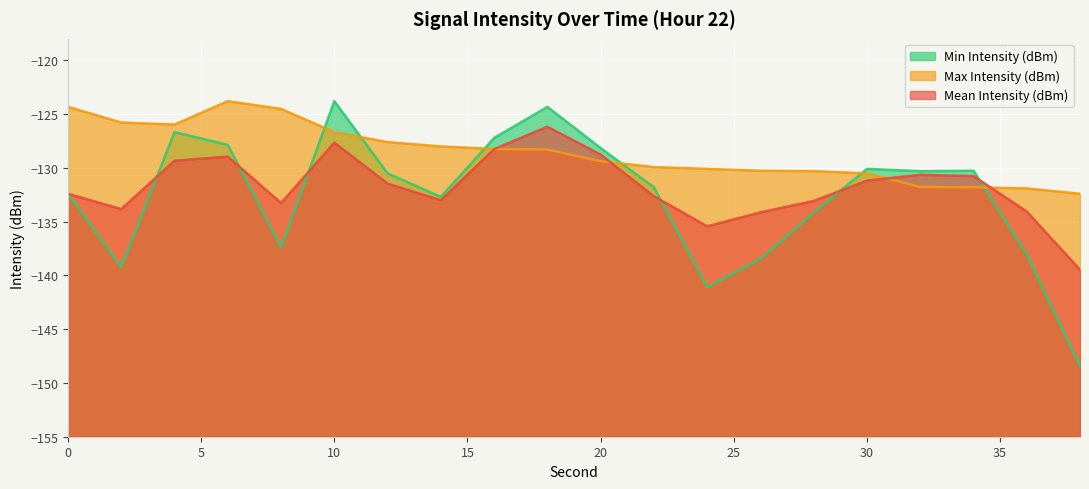

What is the highest value of the Min Intensity (dBm) series?

-123.8